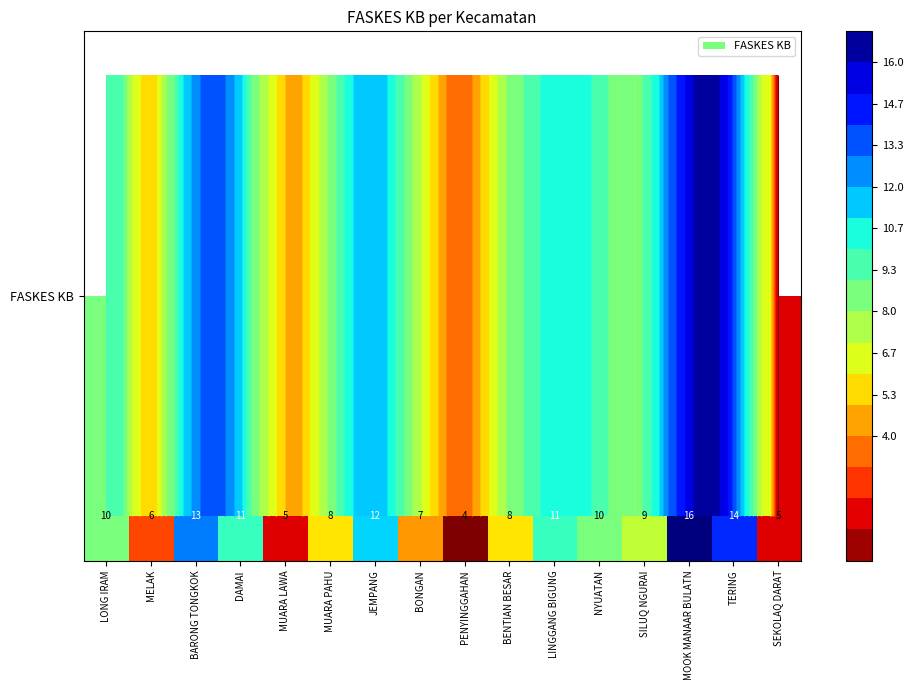

List the labels in order of value, largest first.

MOOK MANAAR BULATN, TERING, BARONG TONGKOK, JEMPANG, DAMAI, LINGGANG BIGUNG, LONG IRAM, NYUATAN, SILUQ NGURAI, MUARA PAHU, BENTIAN BESAR, BONGAN, MELAK, MUARA LAWA, SEKOLAQ DARAT, PENYINGGAHAN